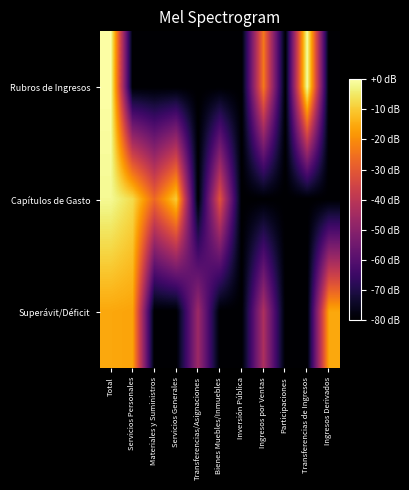

How many data points does each series have?

11